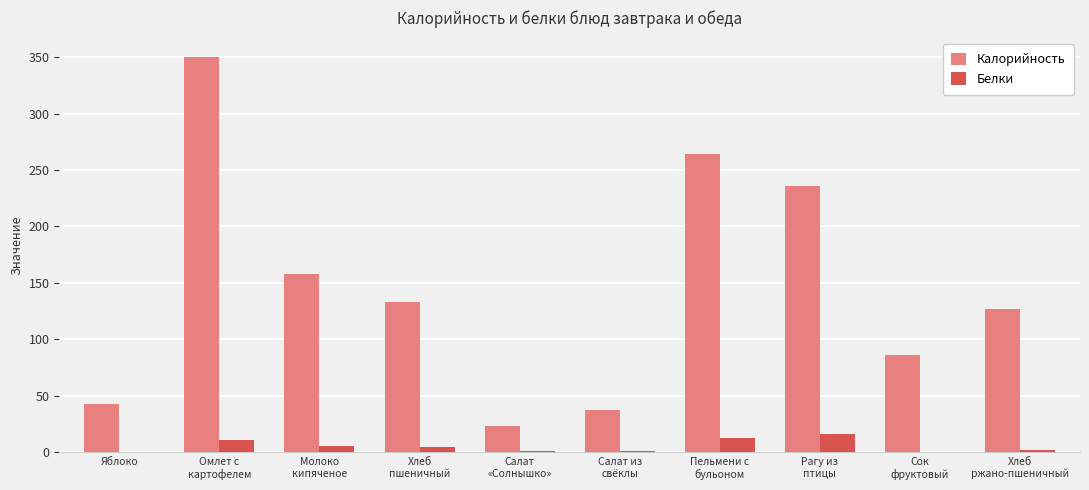

What is the approximate value of Белки at Яблоко?

0.4